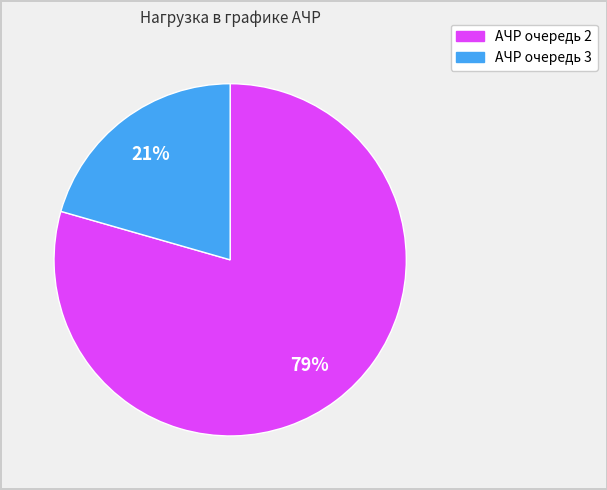

To the nearest percent, what is the average slice percentage?

50%